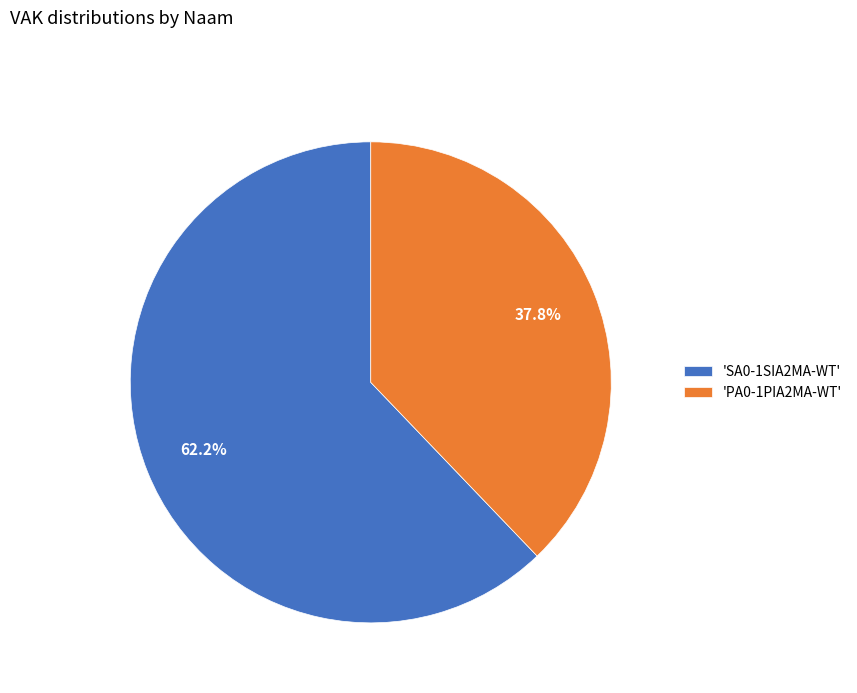

Count the number of slices in the pie.

2